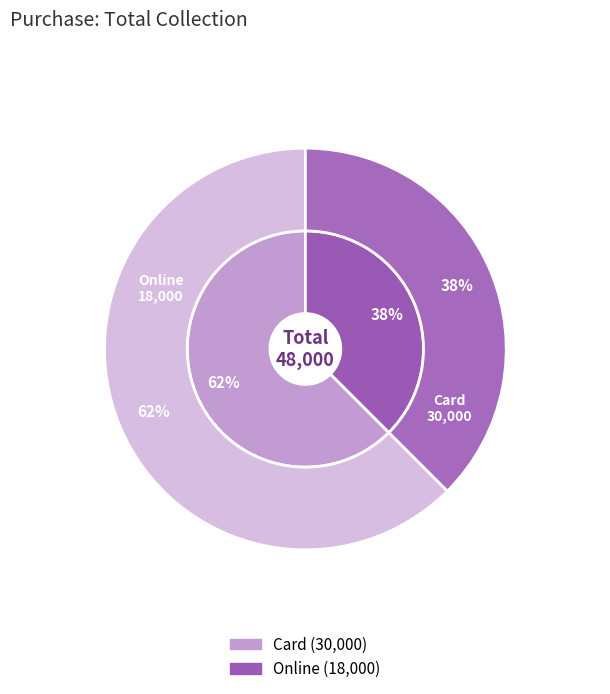

Which slice represents more than half of the pie?

Card